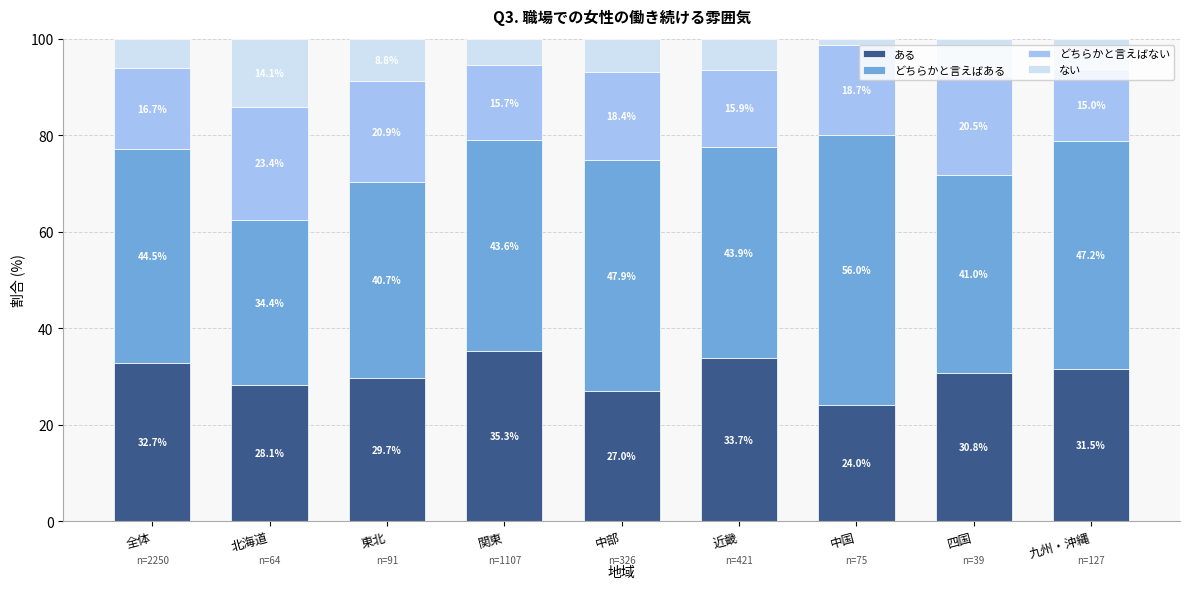

What is the total value across all series at 北海道?

100.0